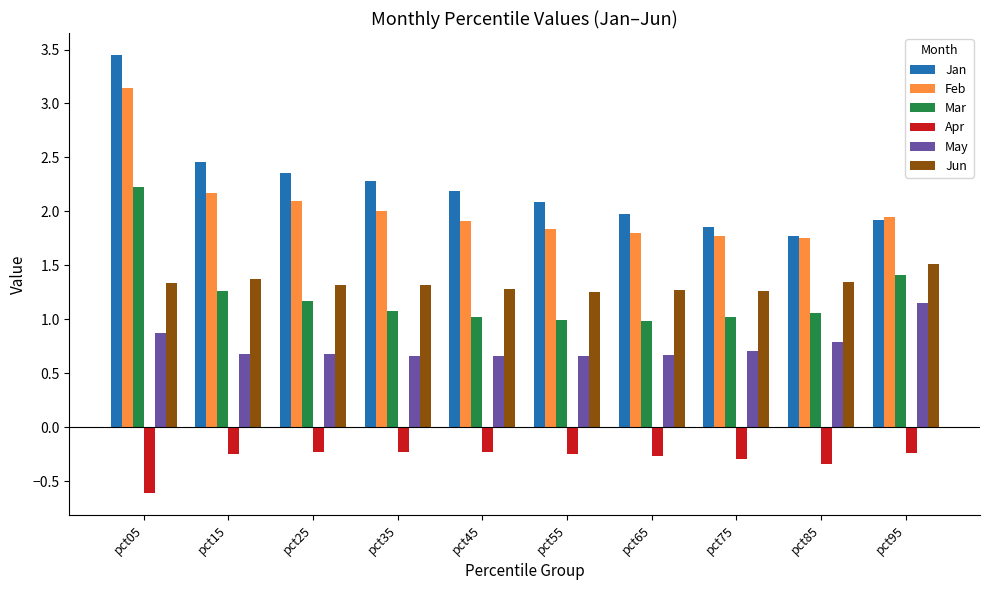

What is the average value of the May series?

0.8